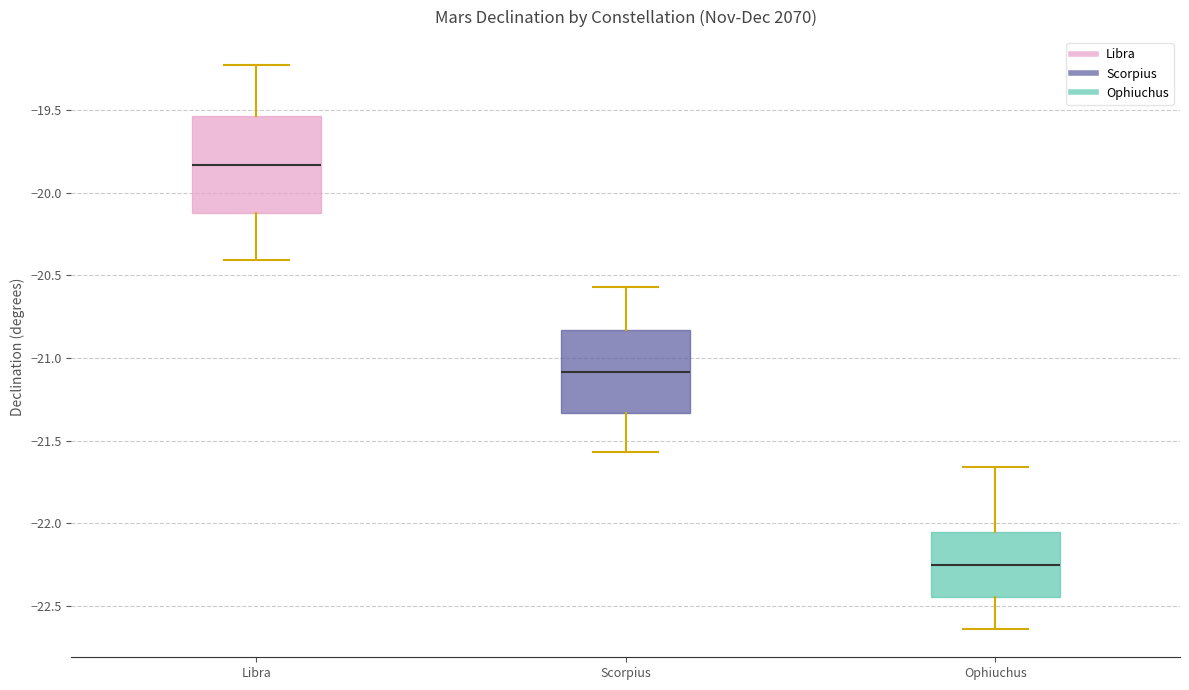

Which box has the highest median line?

Libra